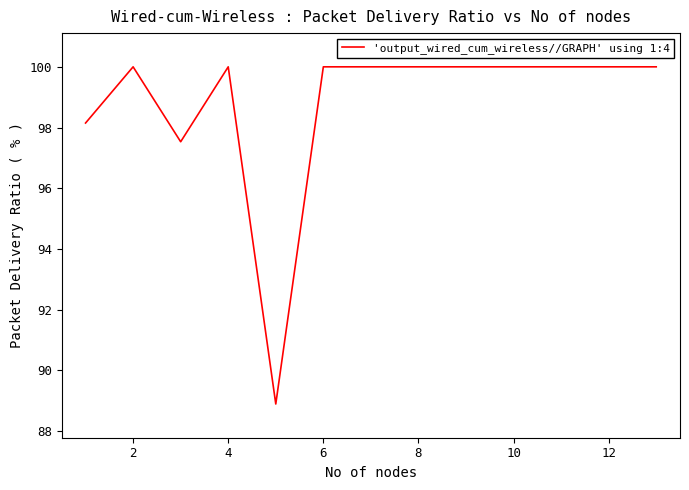

What is the minimum value shown in the chart?

88.9